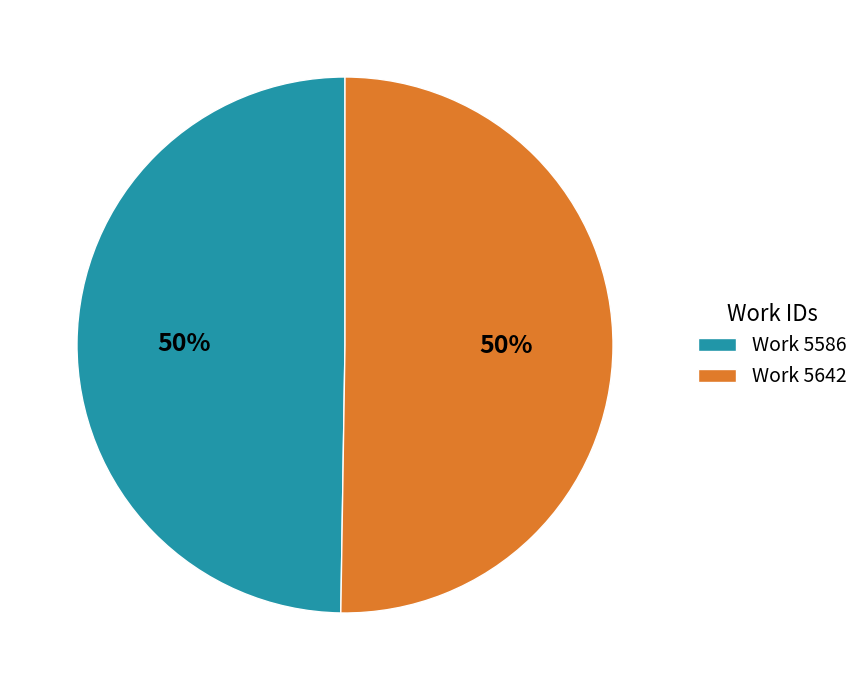

True or false: Work 5586 accounts for 38% of the total.

False